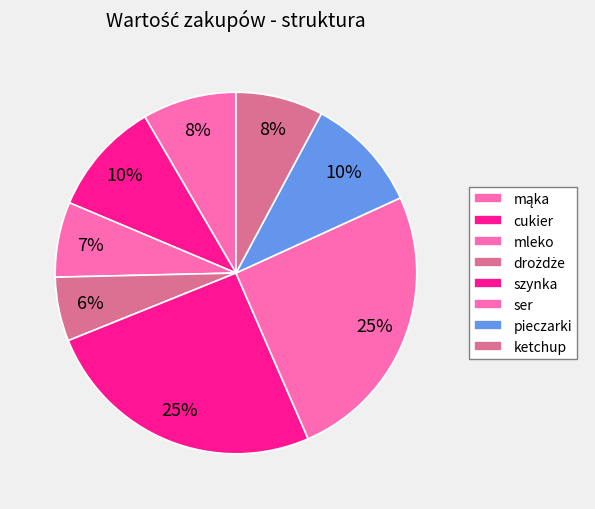

To the nearest percent, what percentage of the pie is mleko?

7%